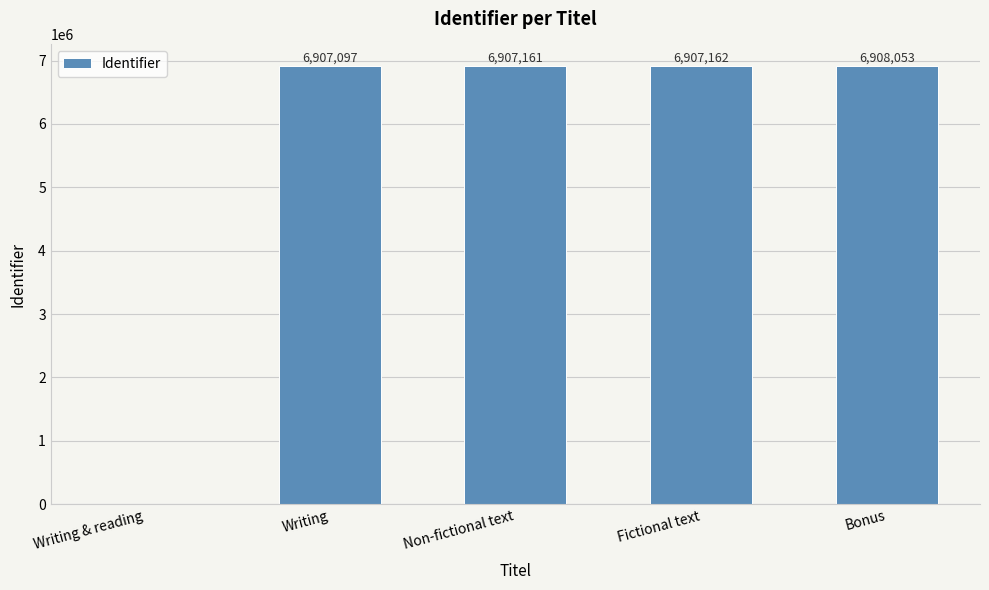

What is the sum of all values?

27629473